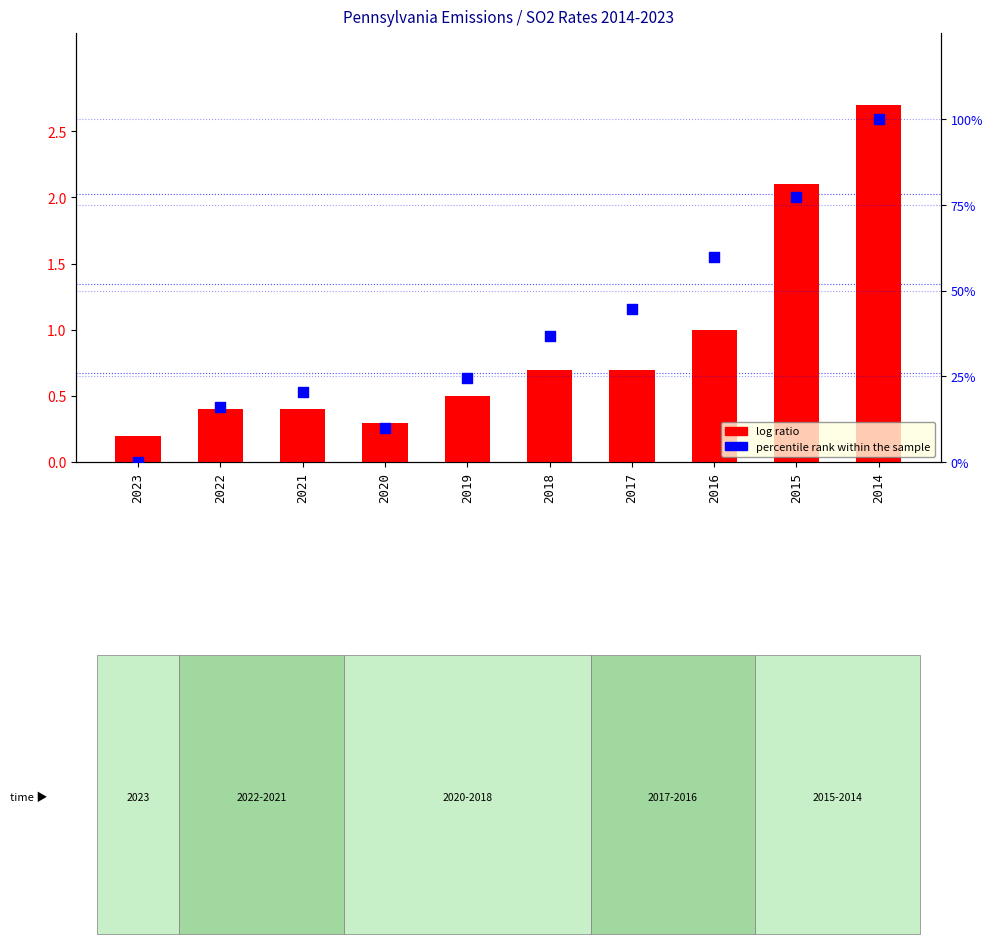

What are all the series names shown in the legend?

log ratio, percentile rank within the sample